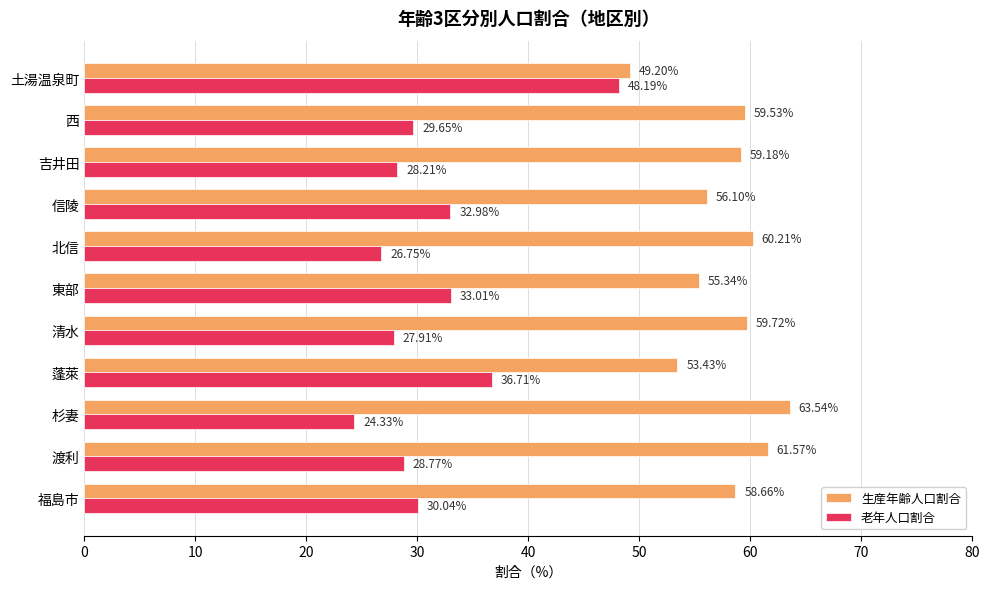

What is the difference between the maximum and minimum values in the 生産年齢人口割合 series?

14.3